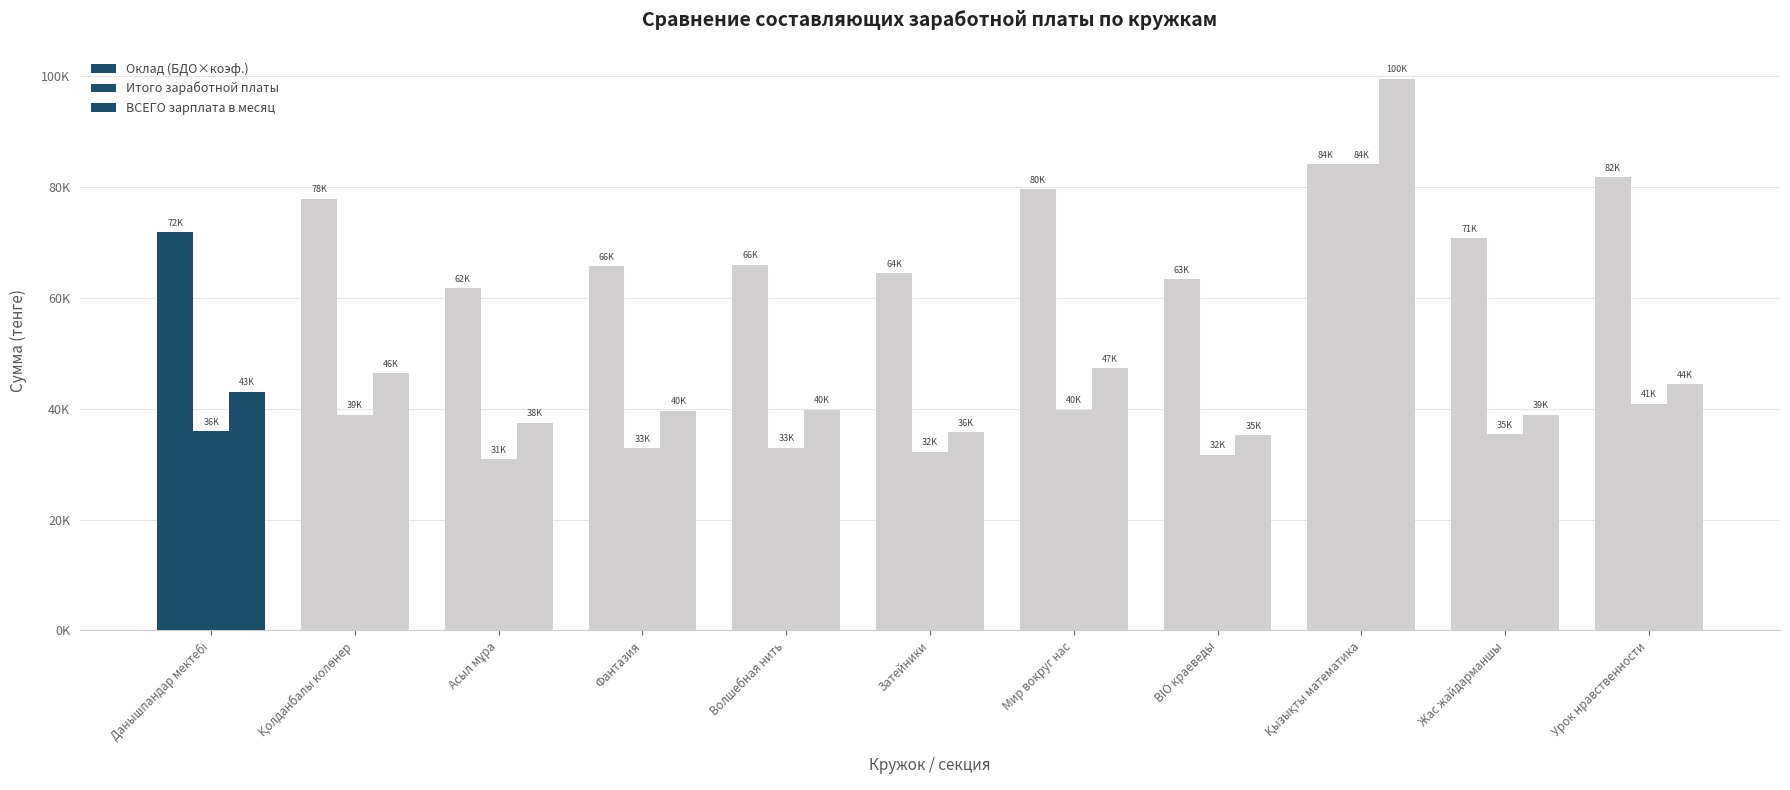

Are the bars horizontal?

No